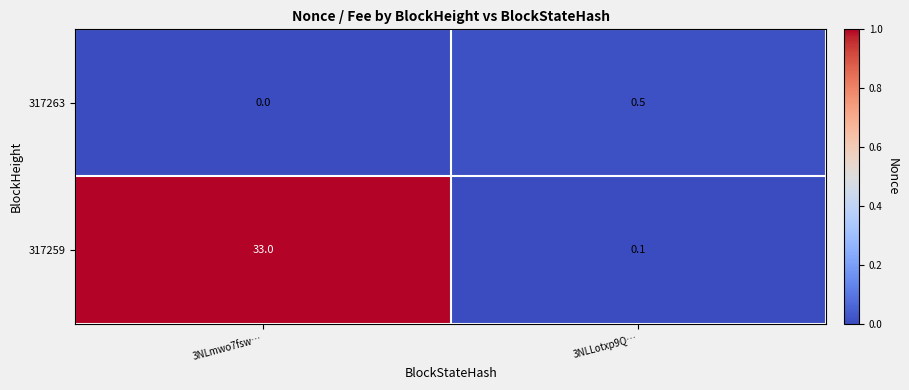

The 317263 series shows 0.5 at 3NLLotxp9Q…. True or false?

True